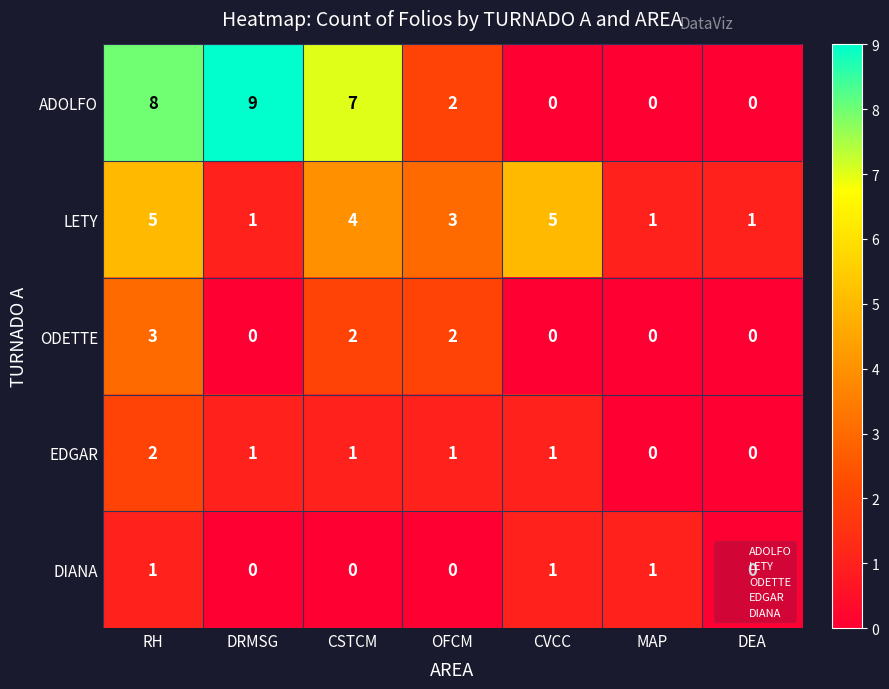

Which series has the largest total across all categories?

ADOLFO